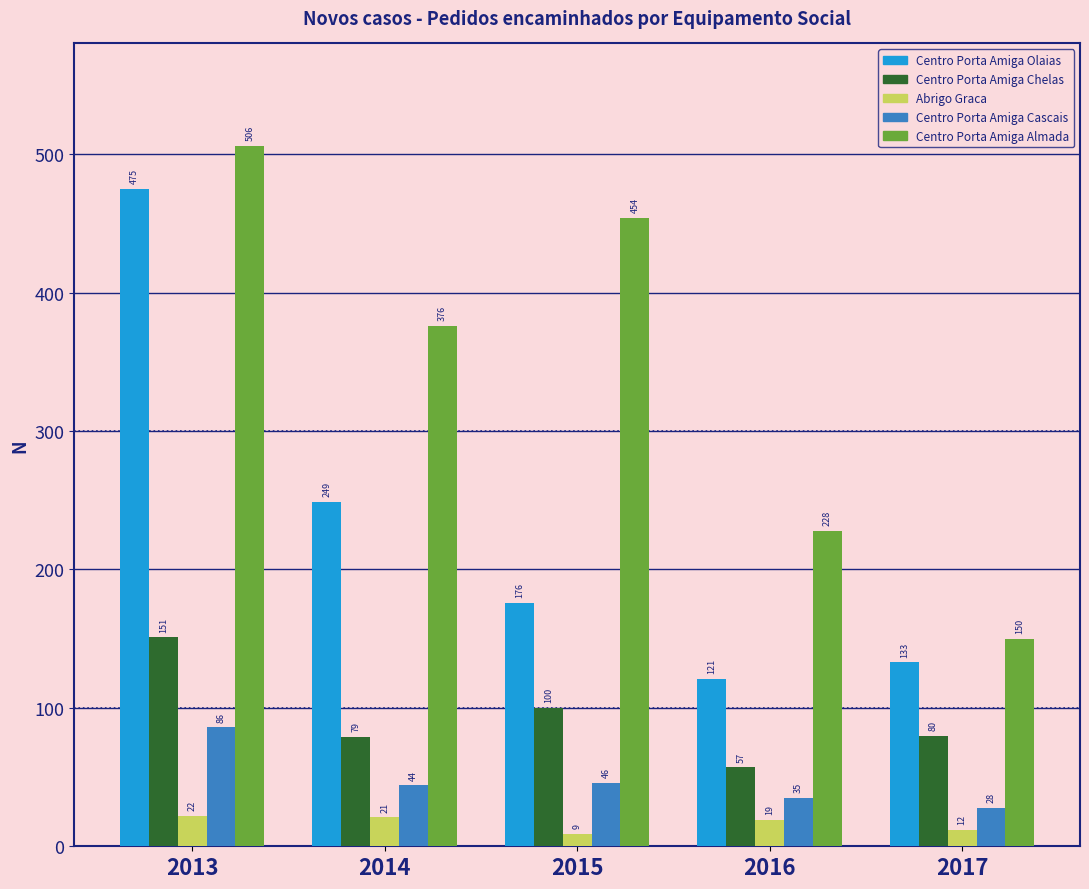

Reading right to left, what are all the values shown in this chart?

Centro Porta Amiga Olaias: 2017=133	2016=121	2015=176	2014=249	2013=475
Centro Porta Amiga Chelas: 2017=80	2016=57	2015=100	2014=79	2013=151
Abrigo Graca: 2017=12	2016=19	2015=9	2014=21	2013=22
Centro Porta Amiga Cascais: 2017=28	2016=35	2015=46	2014=44	2013=86
Centro Porta Amiga Almada: 2017=150	2016=228	2015=454	2014=376	2013=506